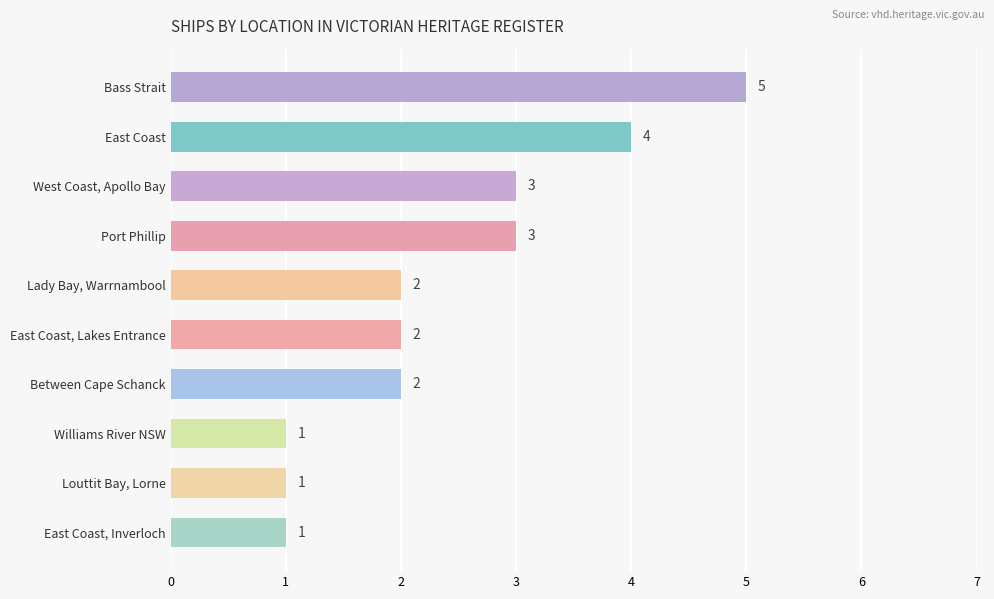

Are the bars grouped side by side (vs. stacked)?

No